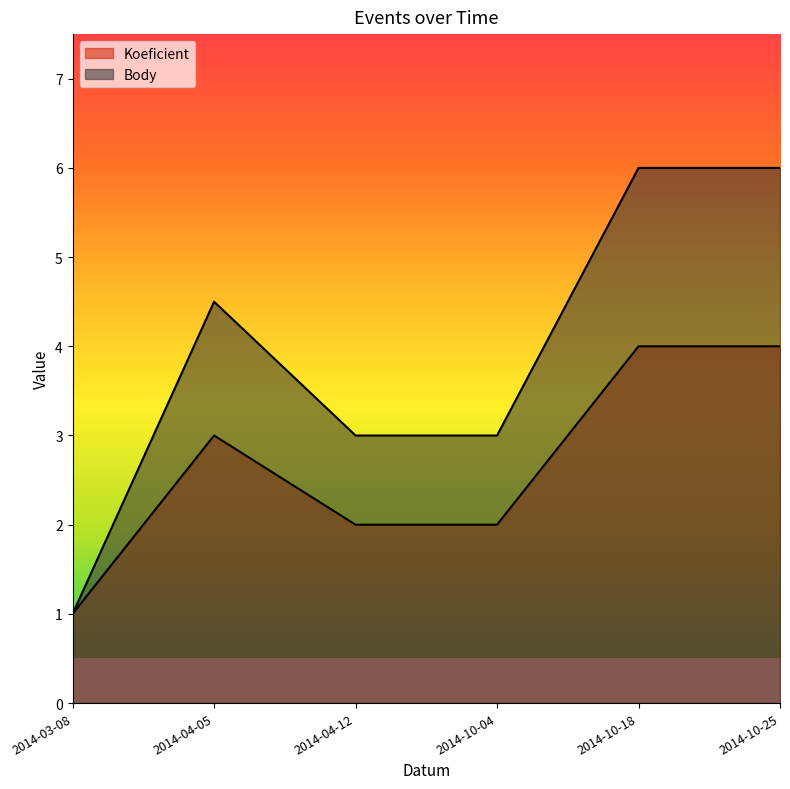

What is the average value of the Body series?

3.9